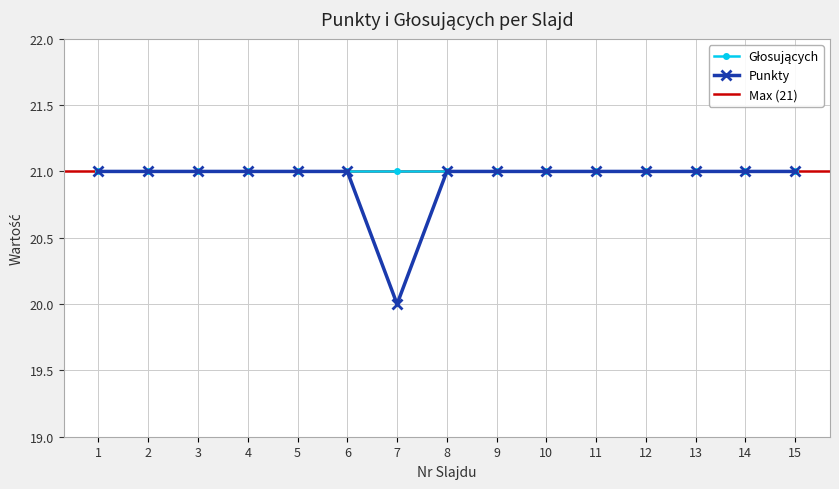

What is the difference between the maximum and minimum values?

1